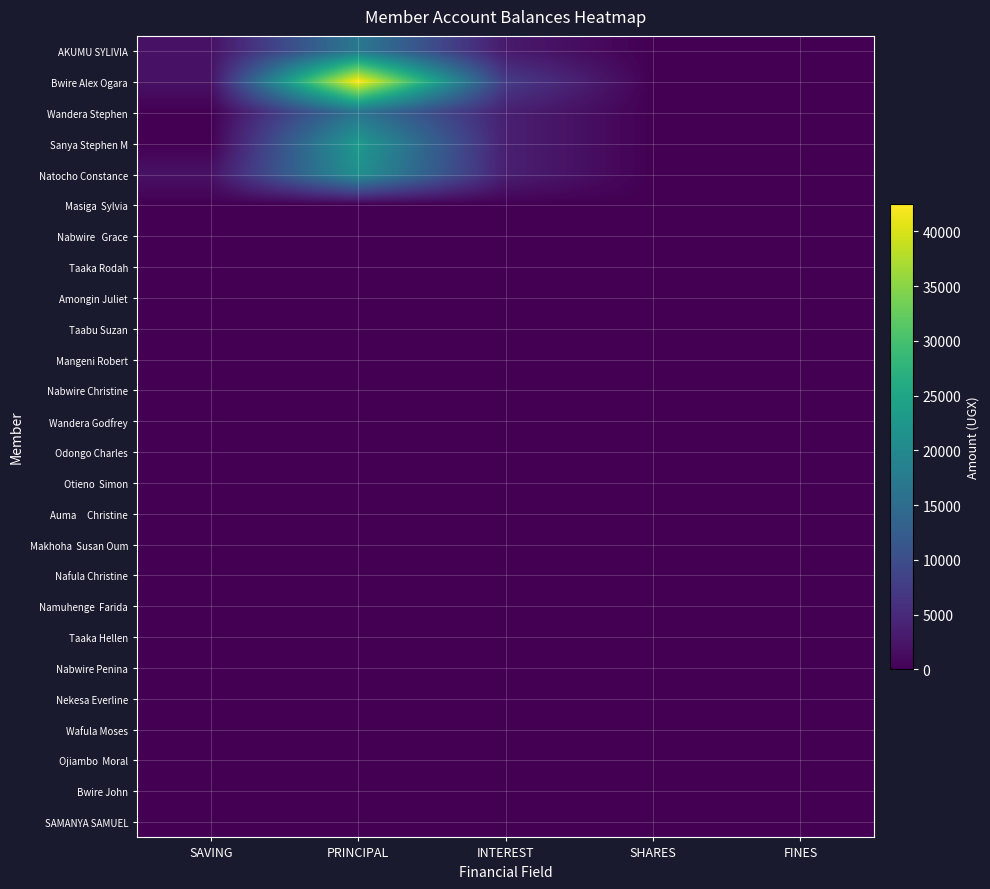

How many data points does each series have?

5